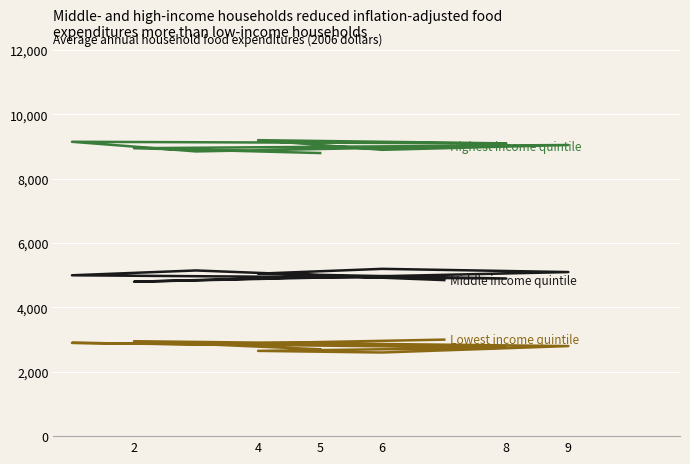

What are all the series names shown in the legend?

Highest income quintile, Middle income quintile, Lowest income quintile